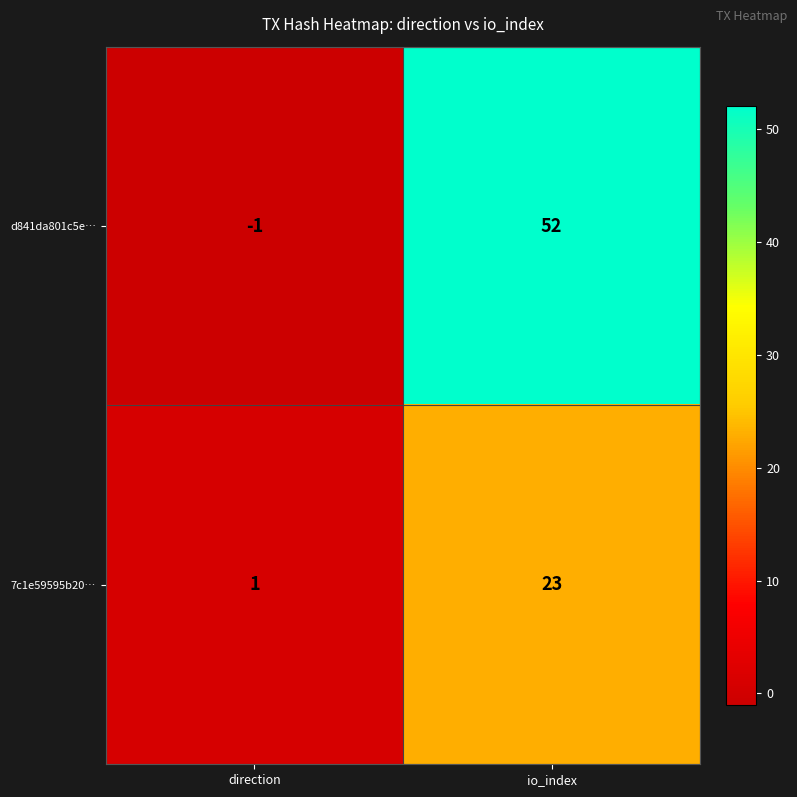

Which series has the largest total across all categories?

d841da801c5e…